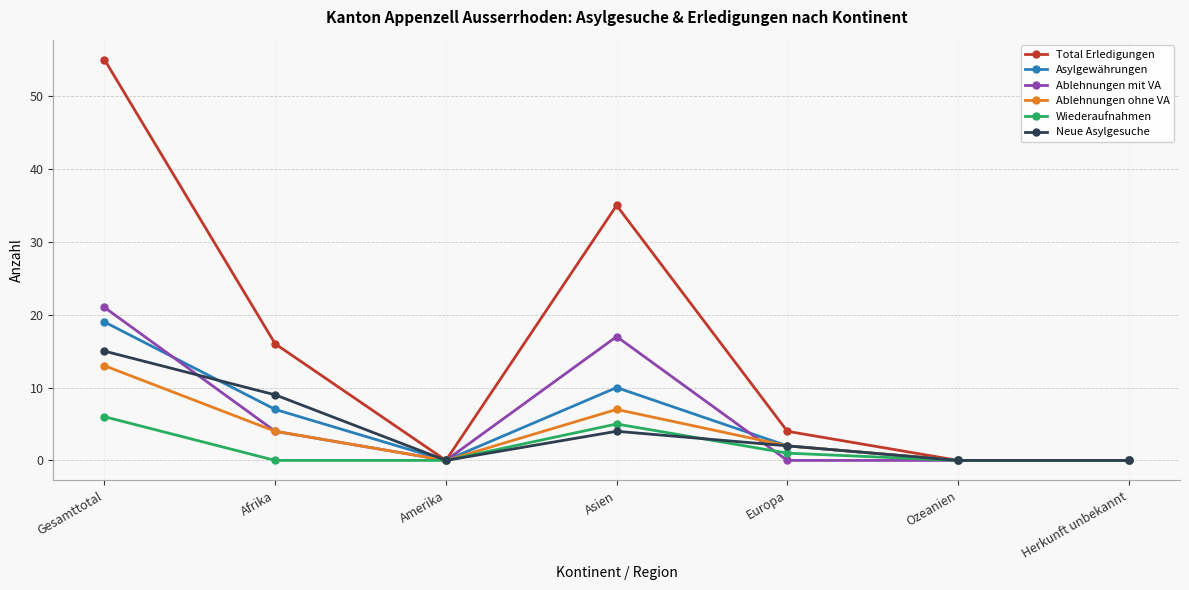

Reading right to left, what are all the values shown in this chart?

Total Erledigungen: 0	0	4	35	0	16	55
Asylgewährungen: 0	0	2	10	0	7	19
Ablehnungen mit VA: 0	0	0	17	0	4	21
Ablehnungen ohne VA: 0	0	2	7	0	4	13
Wiederaufnahmen: 0	0	1	5	0	0	6
Neue Asylgesuche: 0	0	2	4	0	9	15